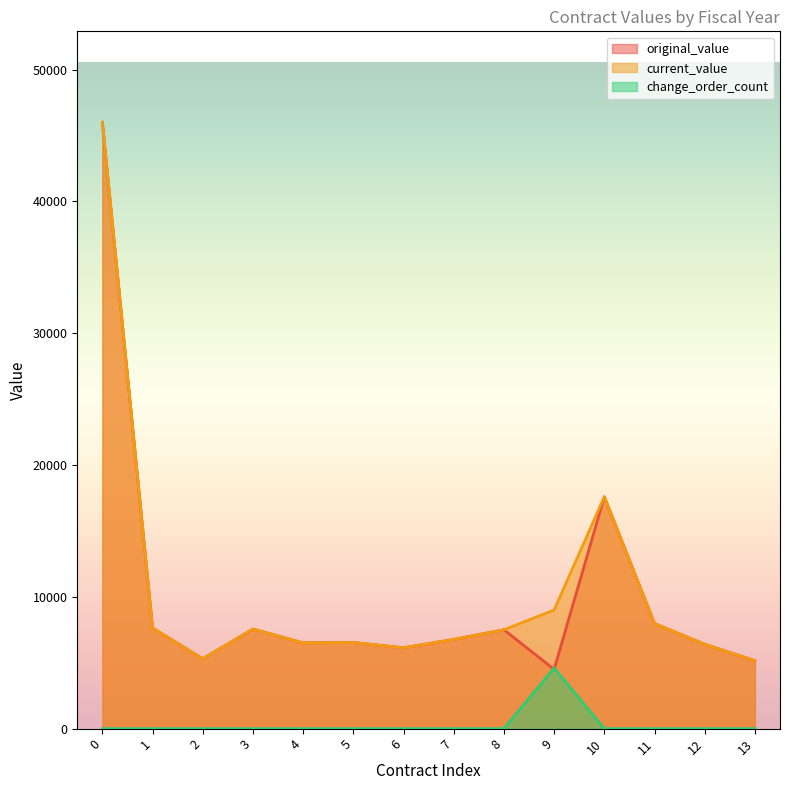

True or false: original_value has a value of 6203.2 at 10.

False